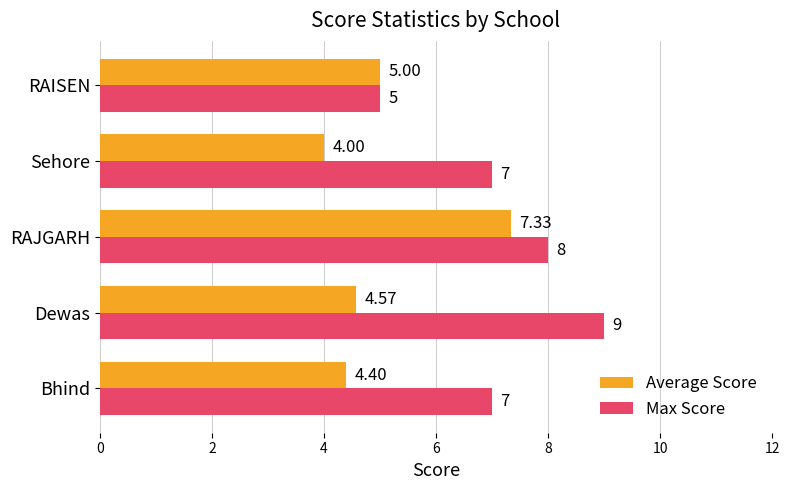

Which series has the widest spread of values?

Max Score